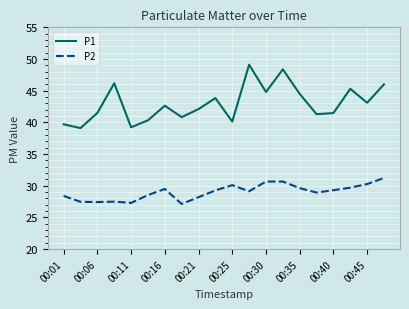

True or false: P1 and P2 intersect in this chart.

False